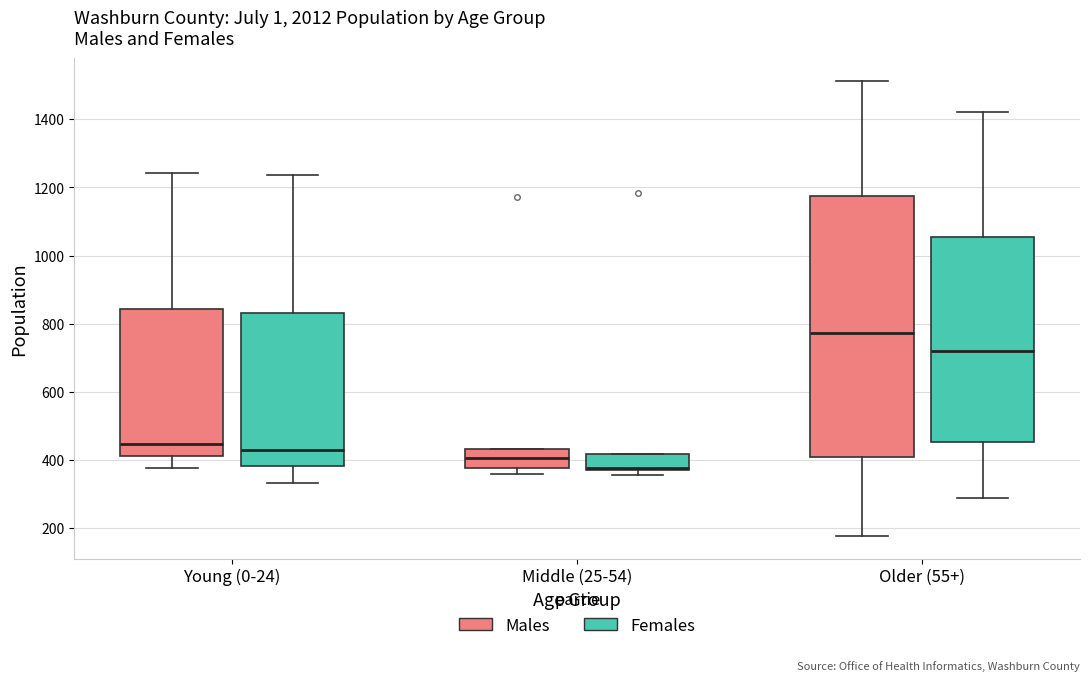

Comparing the boxes themselves (not the whiskers), which one is the tallest?

Older (55+) (Males)